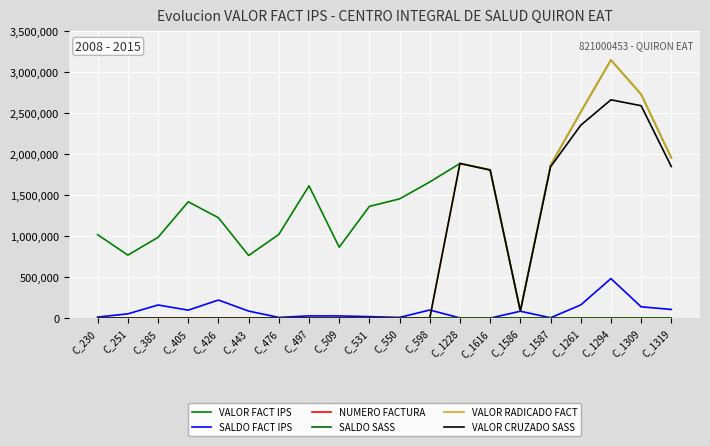

Does the chart display data point markers on the line(s)?

No